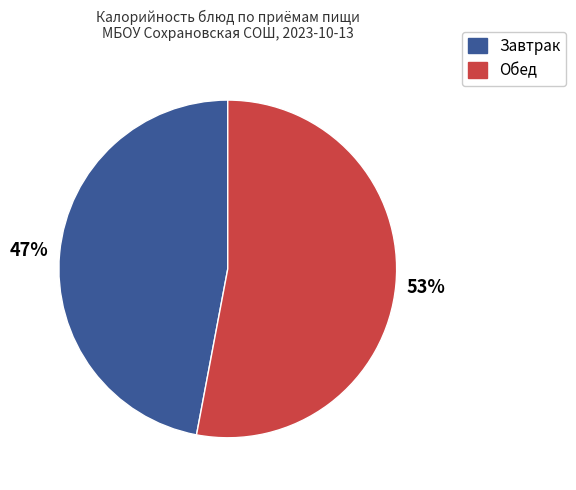

To the nearest percent, what is the average slice percentage?

50%